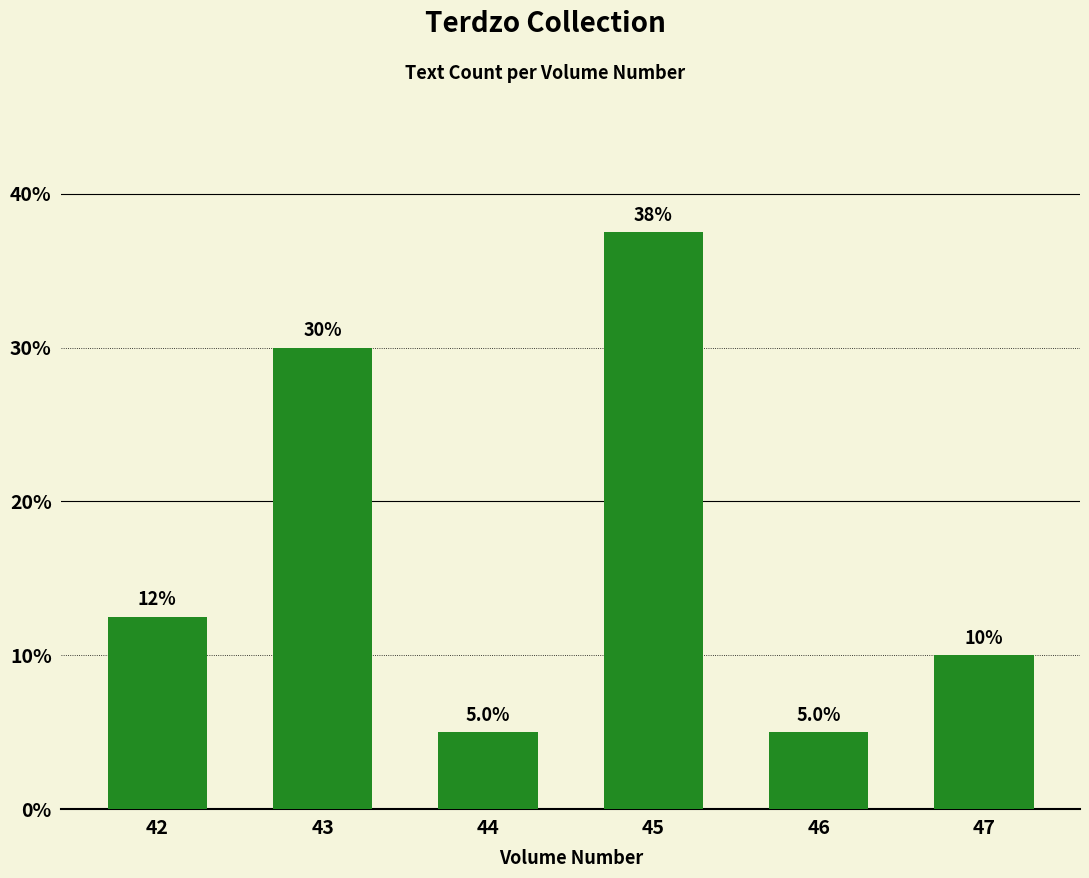

How many data points are above 12?

3